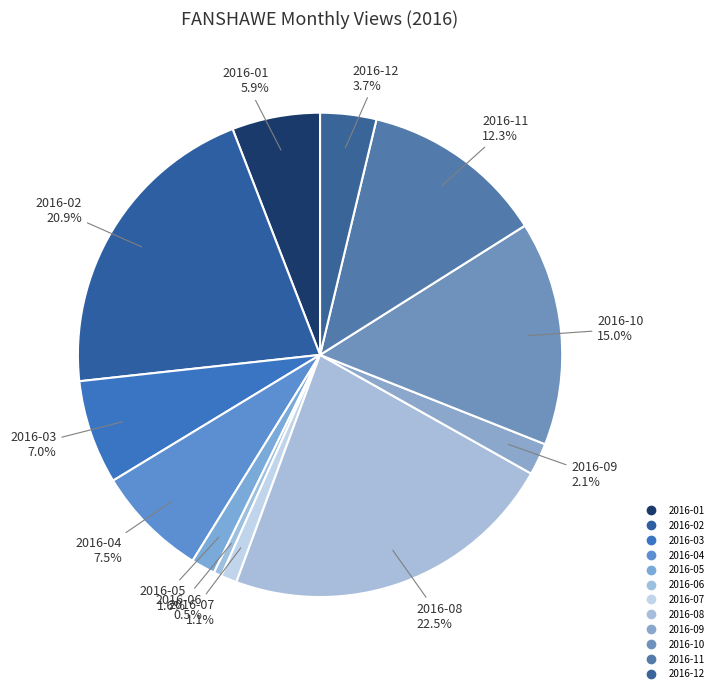

Combined, do 2016-11 and 2016-07 account for over 50%?

No